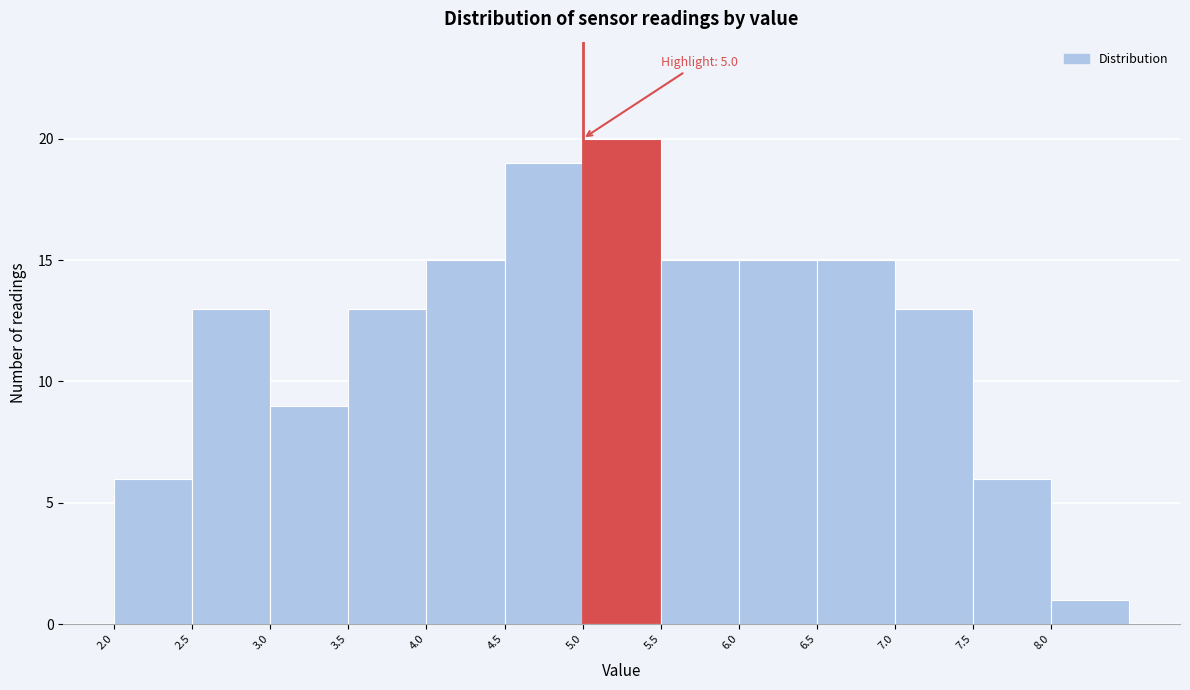

Which range on the x-axis has the tallest bar?

5.0 to 5.5